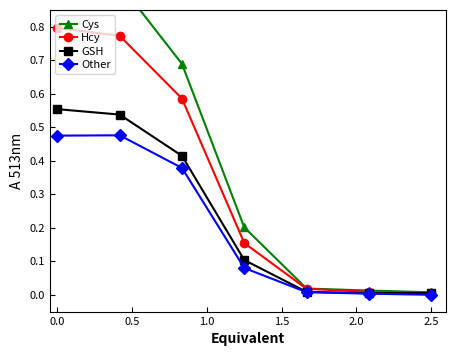

True or false: GSH has more than 2 points higher than both neighbors.

False